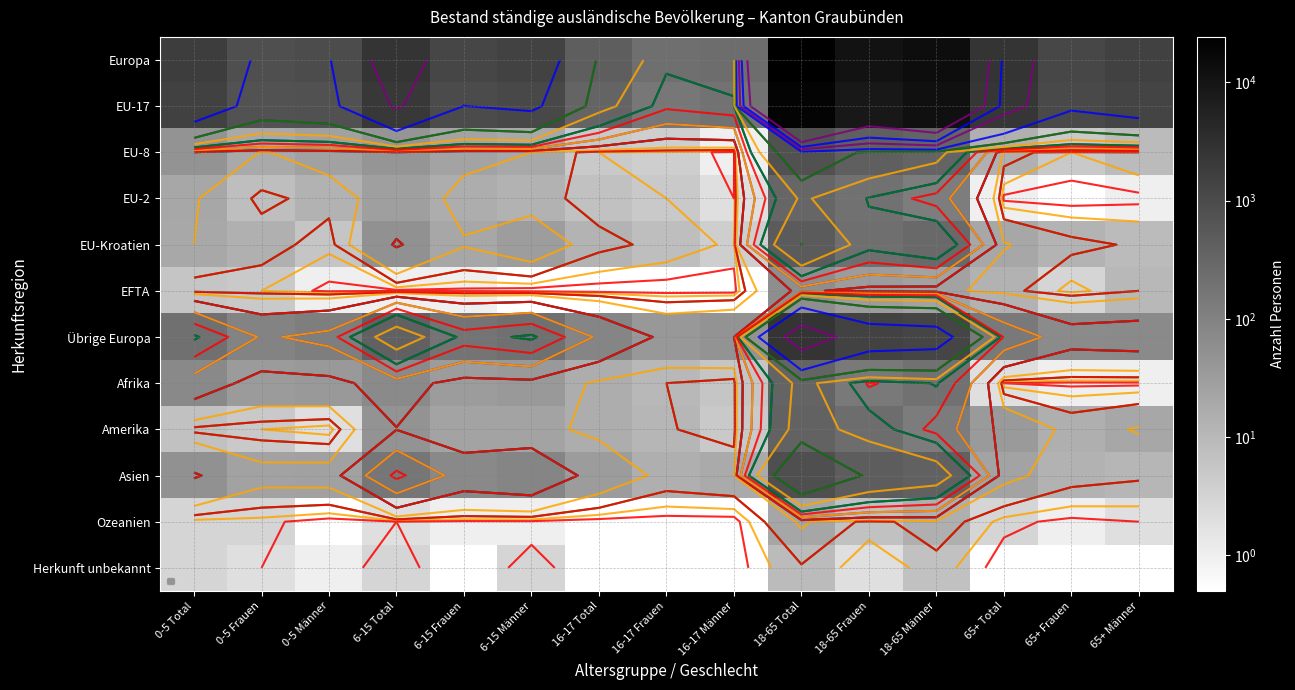

The EU-Kroatien series shows 10.1 at 0-5 Männer. True or false?

False